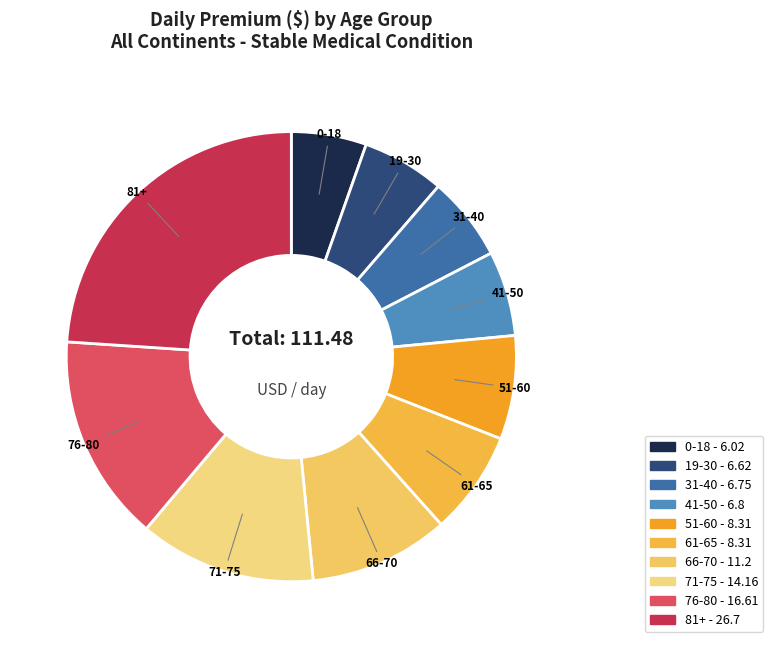

Does 76-80 represent more than half of the total?

No